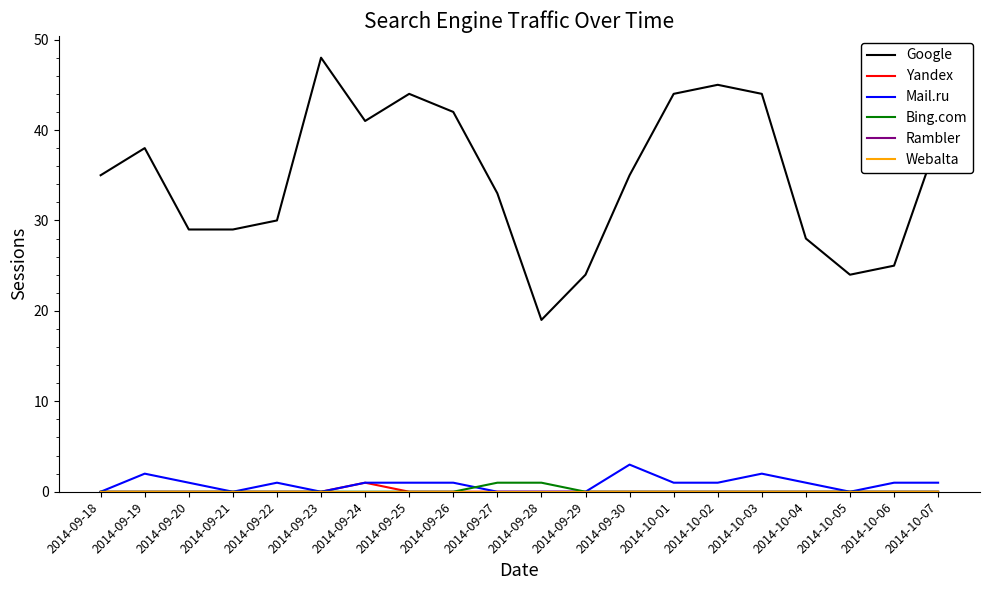

Reading left to right, what are all the values shown in this chart?

Google: 2014-09-18=35	2014-09-19=38	2014-09-20=29	2014-09-21=29	2014-09-22=30	2014-09-23=48	2014-09-24=41	2014-09-25=44	2014-09-26=42	2014-09-27=33	2014-09-28=19	2014-09-29=24	2014-09-30=35	2014-10-01=44	2014-10-02=45	2014-10-03=44	2014-10-04=28	2014-10-05=24	2014-10-06=25	2014-10-07=39
Yandex: 2014-09-18=0	2014-09-19=0	2014-09-20=0	2014-09-21=0	2014-09-22=0	2014-09-23=0	2014-09-24=1	2014-09-25=0	2014-09-26=0	2014-09-27=0	2014-09-28=0	2014-09-29=0	2014-09-30=0	2014-10-01=0	2014-10-02=0	2014-10-03=0	2014-10-04=0	2014-10-05=0	2014-10-06=0	2014-10-07=0
Mail.ru: 2014-09-18=0	2014-09-19=2	2014-09-20=1	2014-09-21=0	2014-09-22=1	2014-09-23=0	2014-09-24=1	2014-09-25=1	2014-09-26=1	2014-09-27=0	2014-09-28=0	2014-09-29=0	2014-09-30=3	2014-10-01=1	2014-10-02=1	2014-10-03=2	2014-10-04=1	2014-10-05=0	2014-10-06=1	2014-10-07=1
Bing.com: 2014-09-18=0	2014-09-19=0	2014-09-20=0	2014-09-21=0	2014-09-22=0	2014-09-23=0	2014-09-24=0	2014-09-25=0	2014-09-26=0	2014-09-27=1	2014-09-28=1	2014-09-29=0	2014-09-30=0	2014-10-01=0	2014-10-02=0	2014-10-03=0	2014-10-04=0	2014-10-05=0	2014-10-06=0	2014-10-07=0
Rambler: 2014-09-18=0	2014-09-19=0	2014-09-20=0	2014-09-21=0	2014-09-22=0	2014-09-23=0	2014-09-24=0	2014-09-25=0	2014-09-26=0	2014-09-27=0	2014-09-28=0	2014-09-29=0	2014-09-30=0	2014-10-01=0	2014-10-02=0	2014-10-03=0	2014-10-04=0	2014-10-05=0	2014-10-06=0	2014-10-07=0
Webalta: 2014-09-18=0	2014-09-19=0	2014-09-20=0	2014-09-21=0	2014-09-22=0	2014-09-23=0	2014-09-24=0	2014-09-25=0	2014-09-26=0	2014-09-27=0	2014-09-28=0	2014-09-29=0	2014-09-30=0	2014-10-01=0	2014-10-02=0	2014-10-03=0	2014-10-04=0	2014-10-05=0	2014-10-06=0	2014-10-07=0